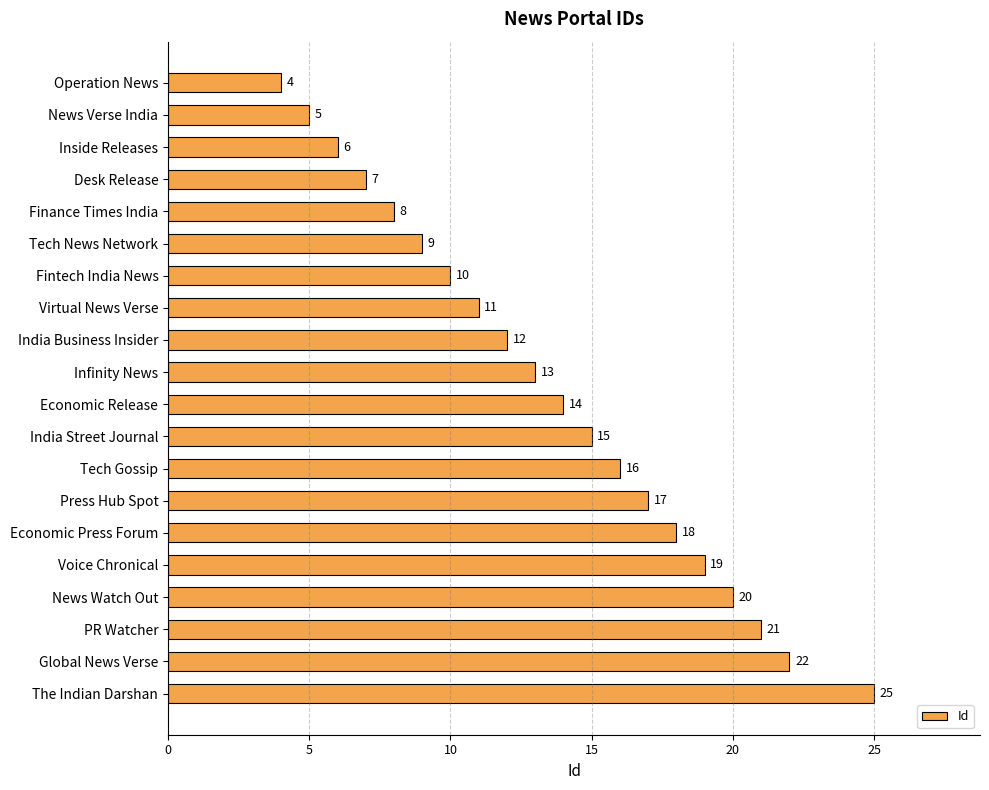

What is the difference between the second highest and minimum values?

18